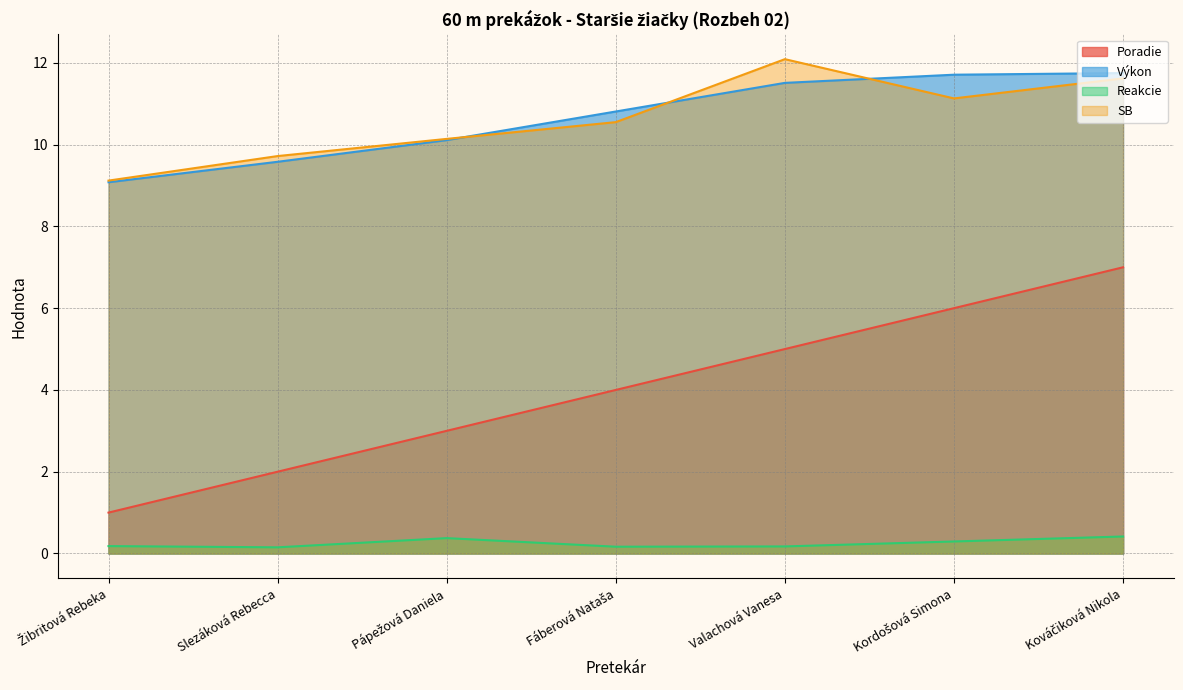

What is the difference between the maximum and minimum values in the Reakcie series?

0.3